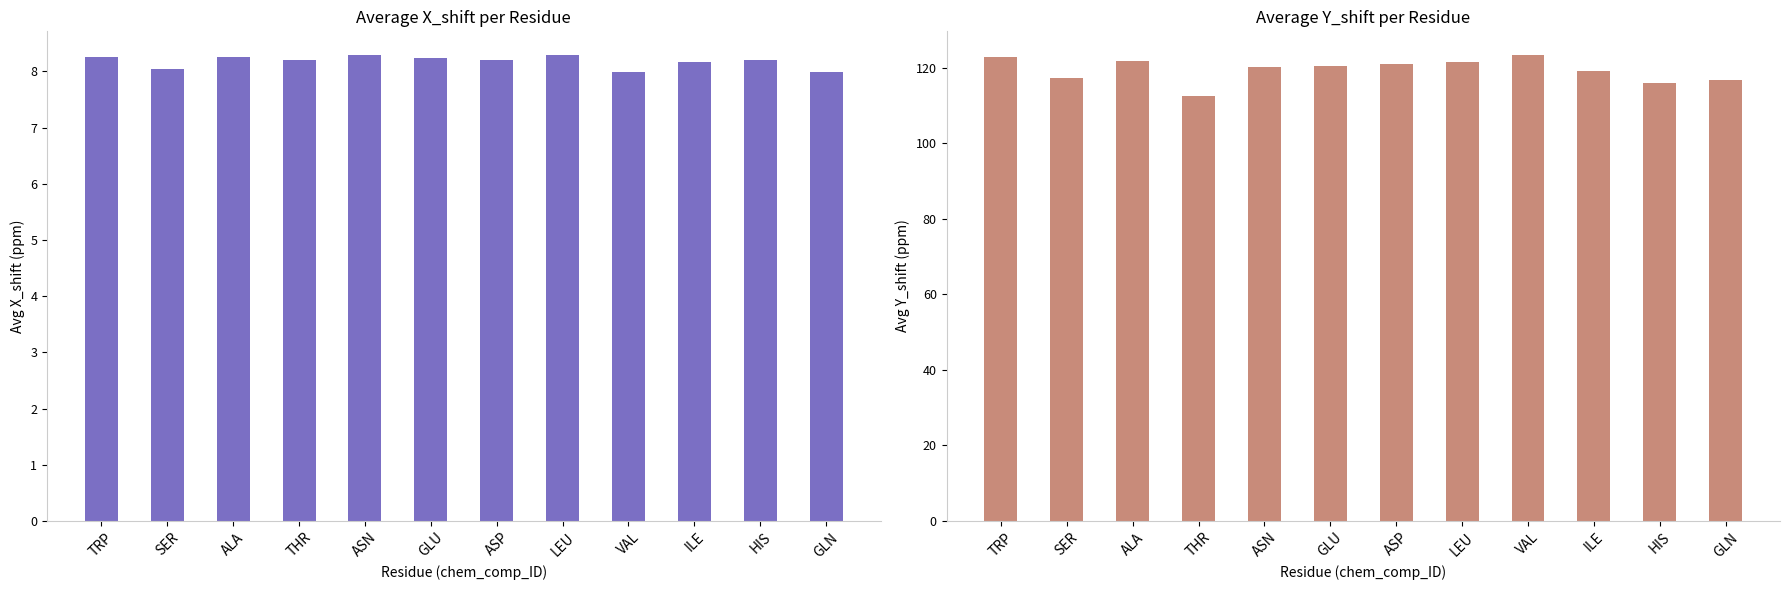

What is the total value across all series at ILE?

127.3